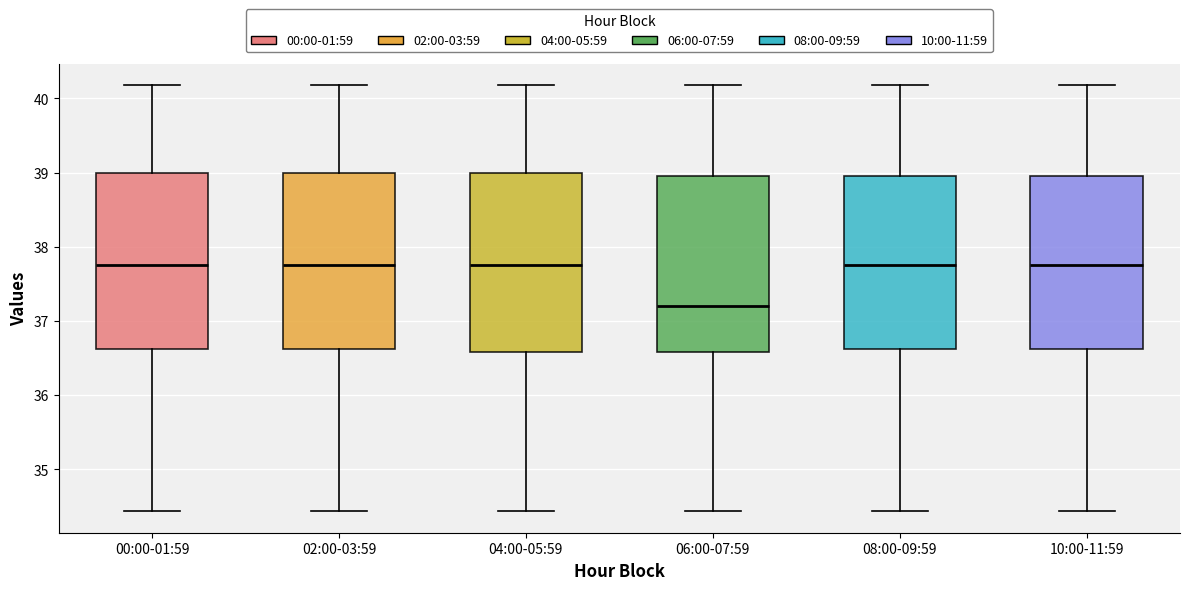

Reading left to right, transcribe this box plot: for each box, give where its median line is, the range the box spans, and where its two whiskers end, as read against the y-axis. The values are not printed on the chart, so give them approximately, as read against the axis.

00:00-01:59: median 37.8, box 36.6 to 39.0, whiskers 34.4 to 40.2
02:00-03:59: median 37.8, box 36.6 to 39.0, whiskers 34.4 to 40.2
04:00-05:59: median 37.8, box 36.6 to 39.0, whiskers 34.4 to 40.2
06:00-07:59: median 37.2, box 36.6 to 39.0, whiskers 34.4 to 40.2
08:00-09:59: median 37.8, box 36.6 to 39.0, whiskers 34.4 to 40.2
10:00-11:59: median 37.8, box 36.6 to 39.0, whiskers 34.4 to 40.2